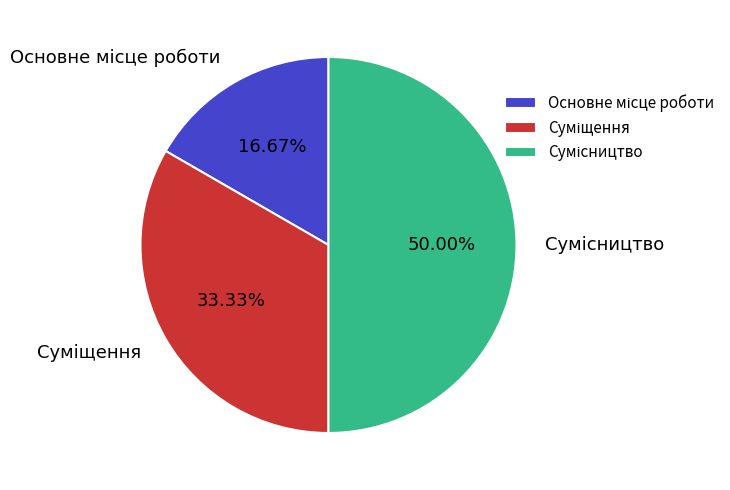

Count the number of slices in the pie.

3